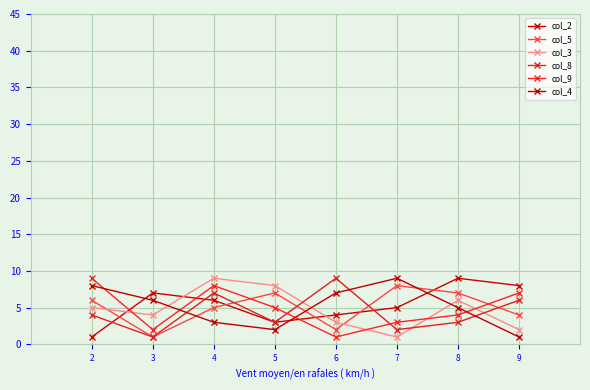

What are all the series names shown in the legend?

col_2, col_5, col_3, col_8, col_9, col_4